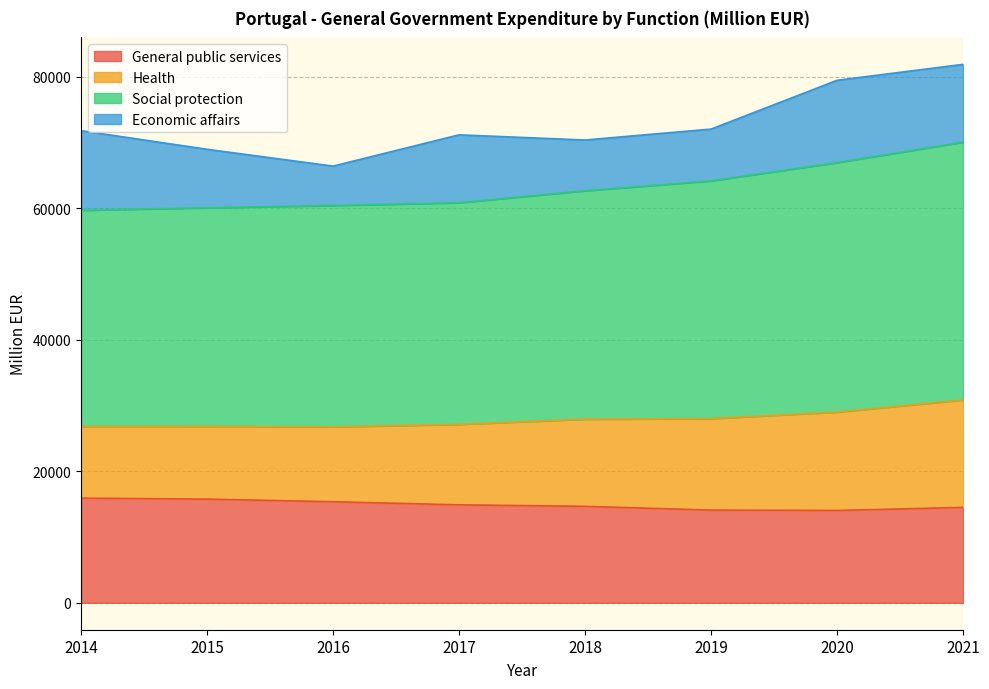

True or false: General public services has a value of 14041.4 at 2020.

True